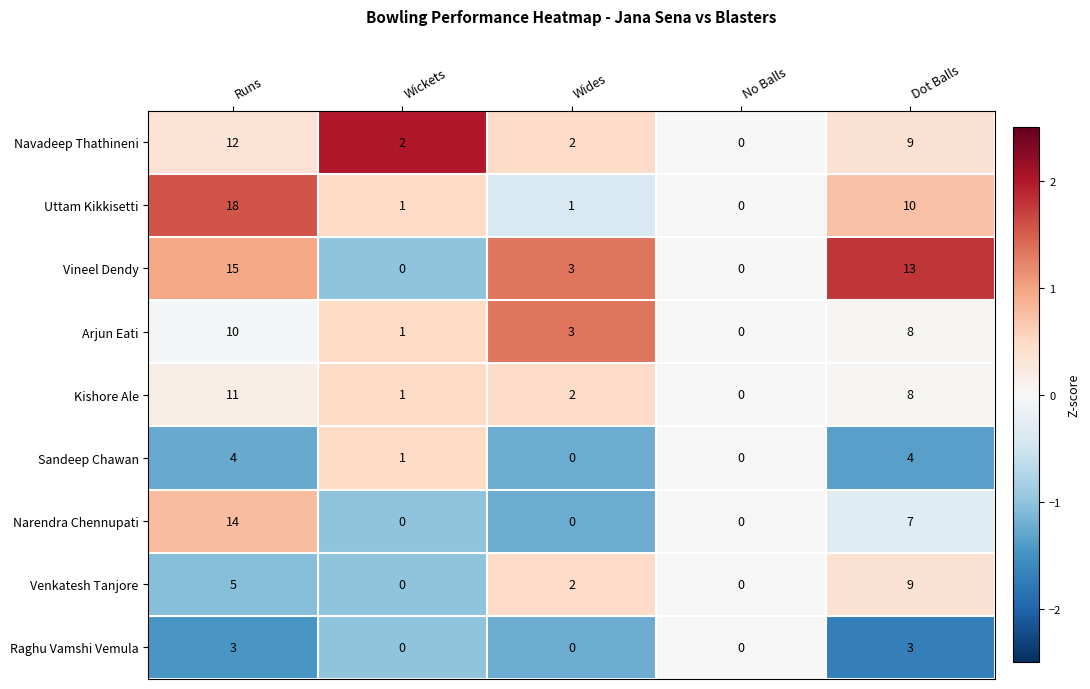

What is the total value across all series at Dot Balls?

71